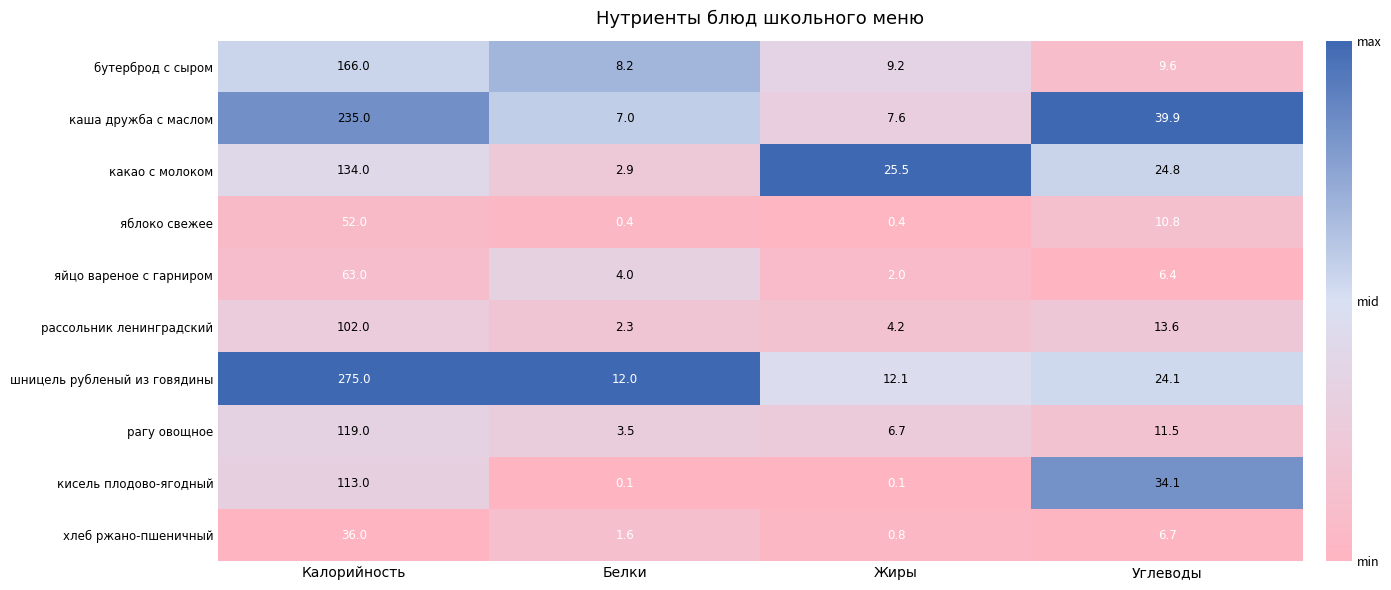

What is the difference between the maximum and minimum values in the яйцо вареное с гарниром series?

61.0